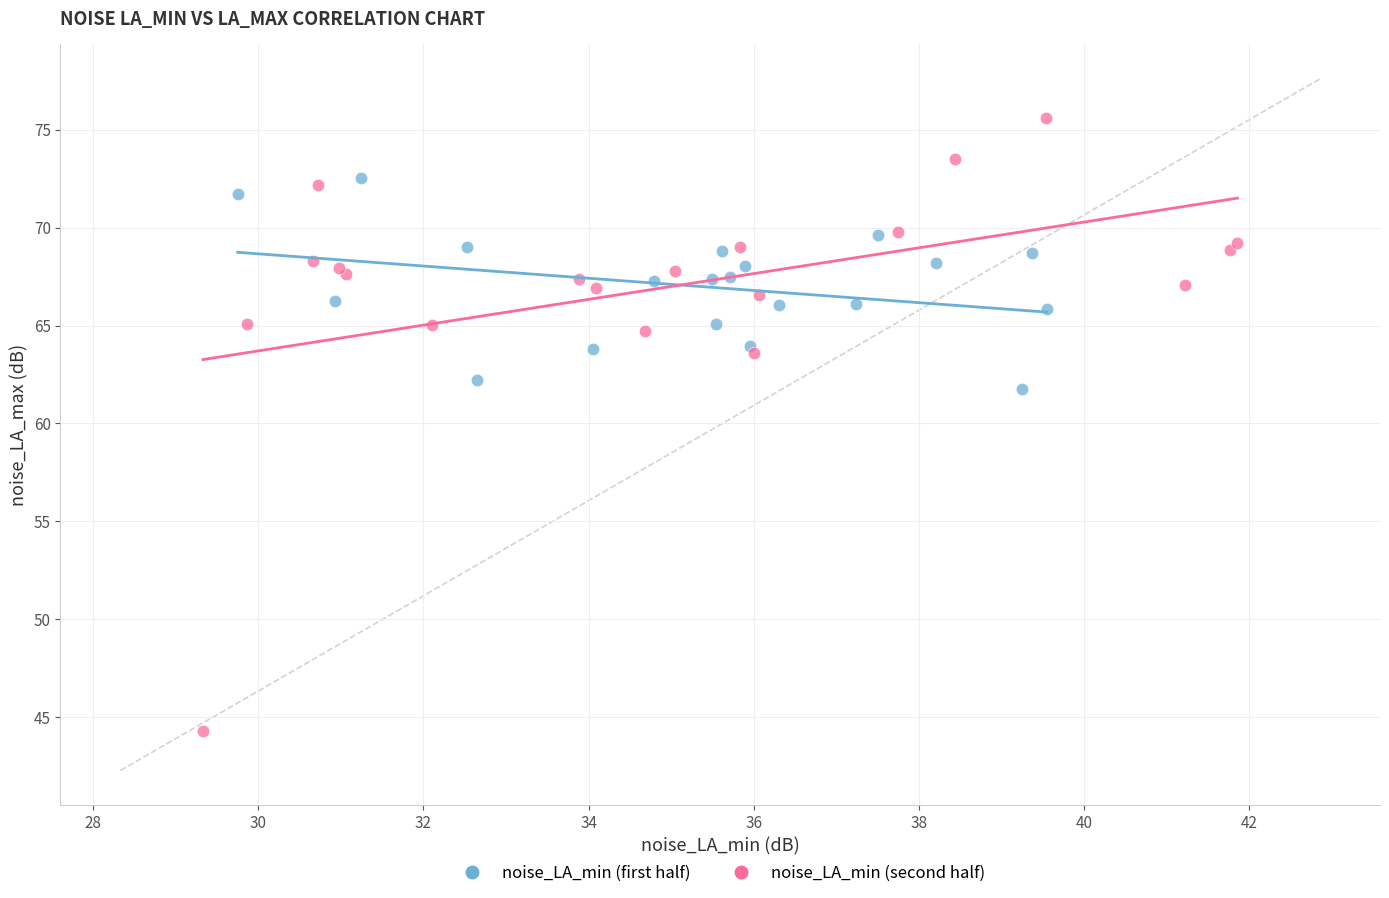

Which series has the widest spread of Y values?

noise_LA_min (second half)